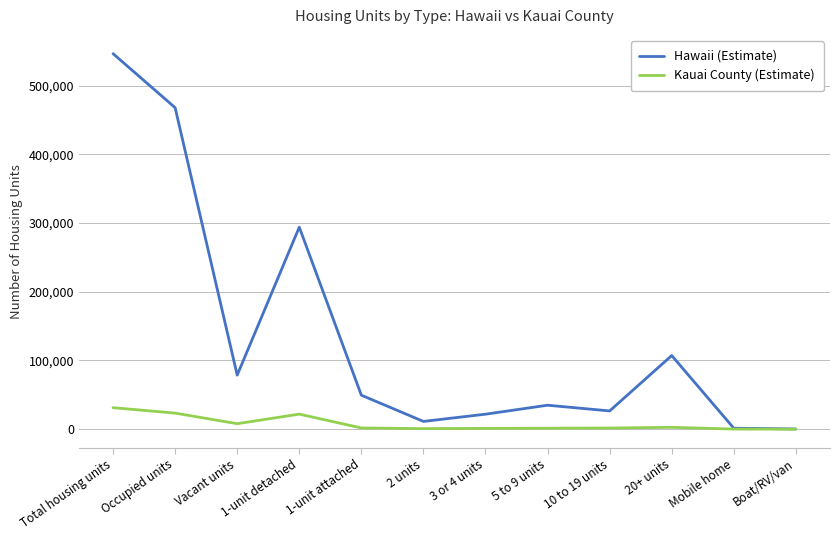

At which label is Hawaii (Estimate) closest to 273414?

1-unit detached